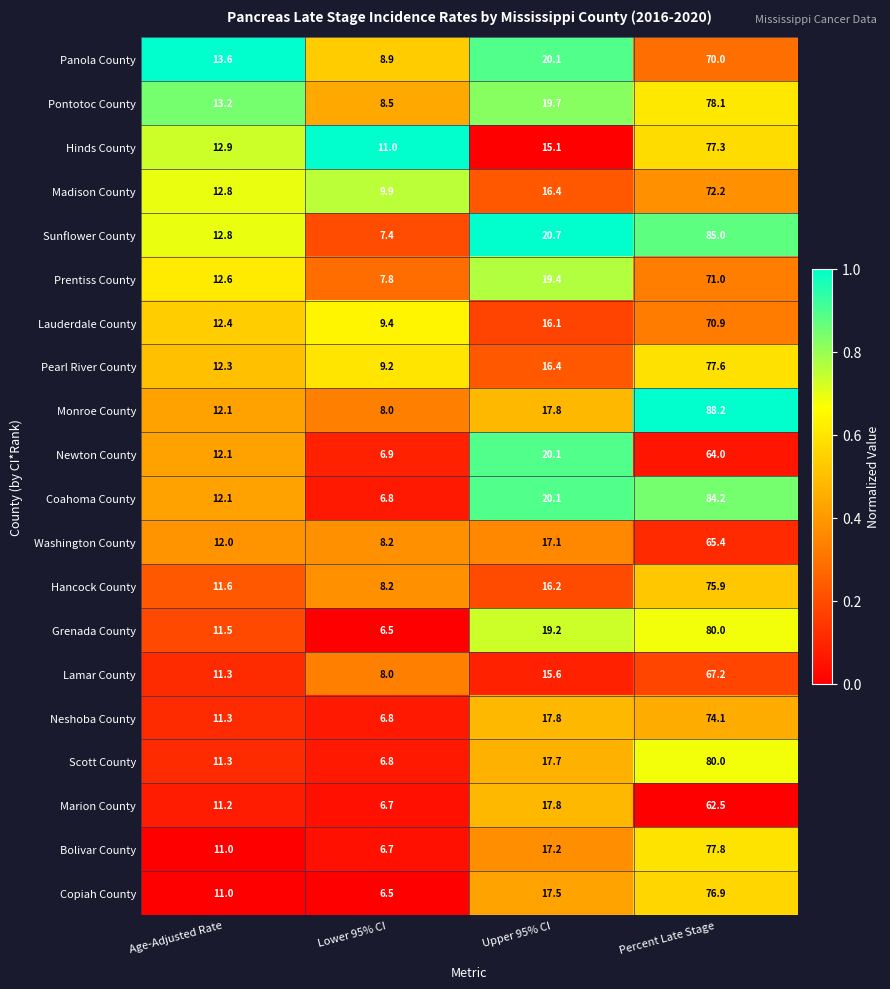

At which label is Prentiss County closest to 39?

Upper 95% CI